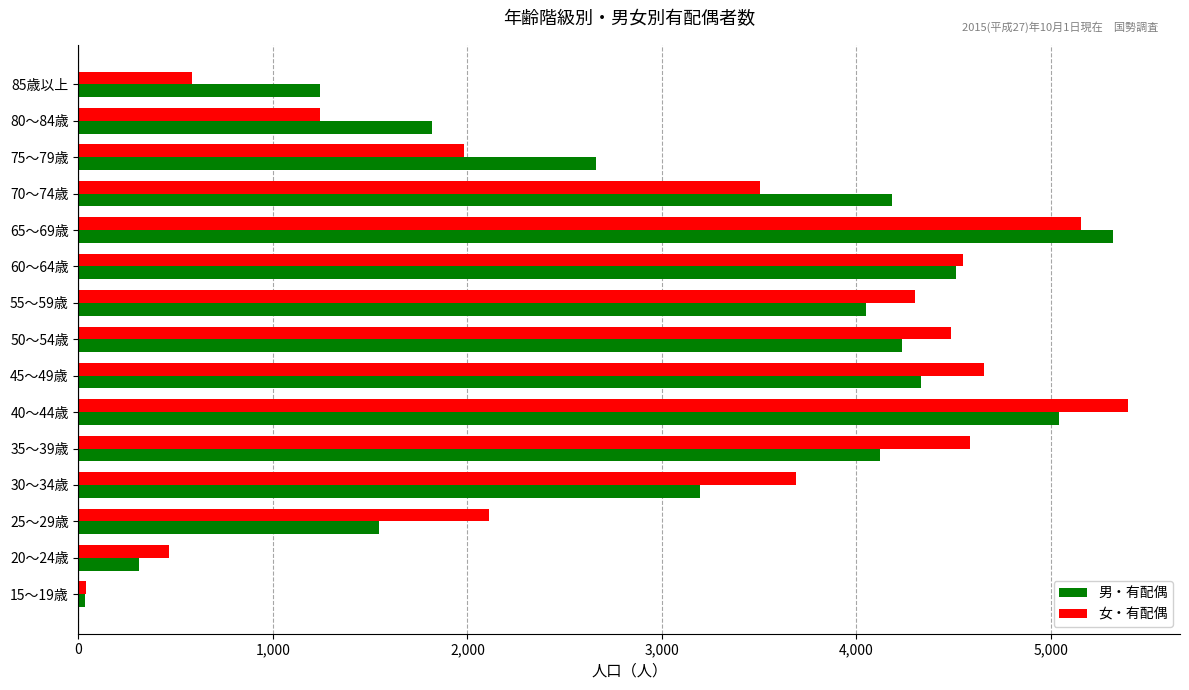

Rank the series at 70～74歳 from lowest to highest value.

女・有配偶, 男・有配偶